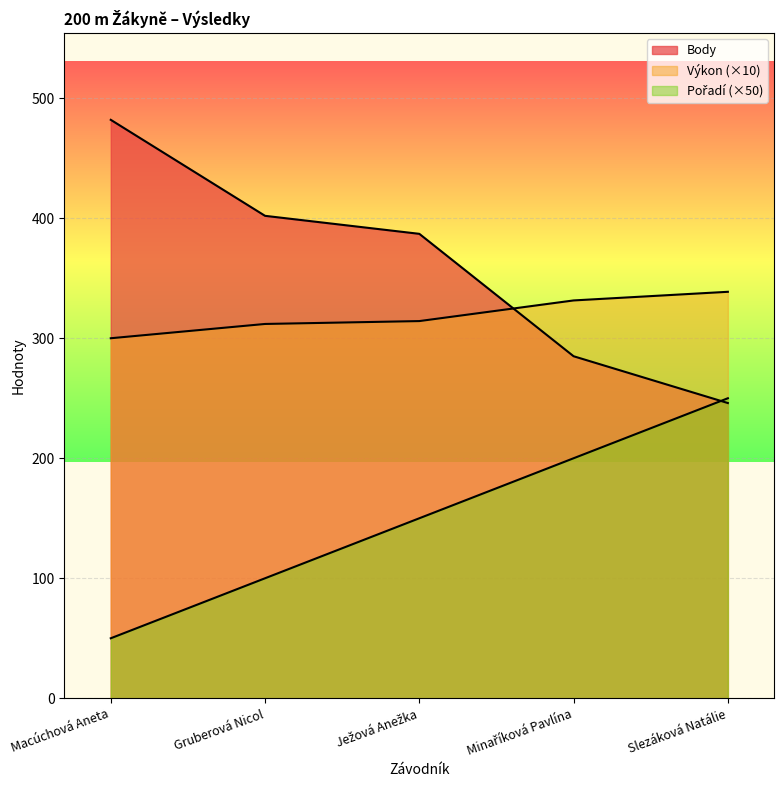

What is the minimum value shown in the chart?

50.0